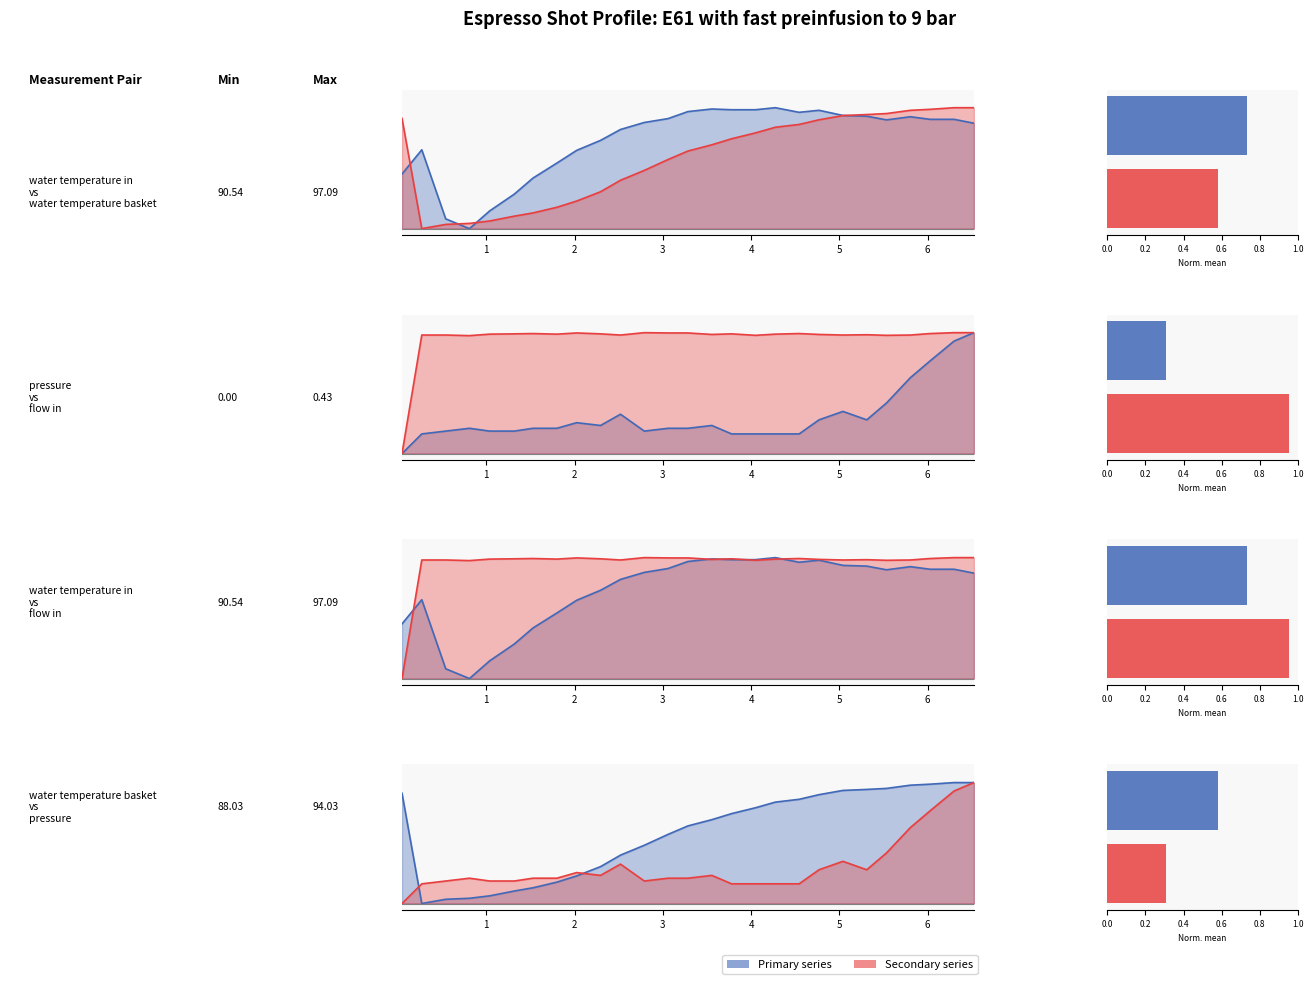

How many values in the water_temperature_basket series exceed 0?

26